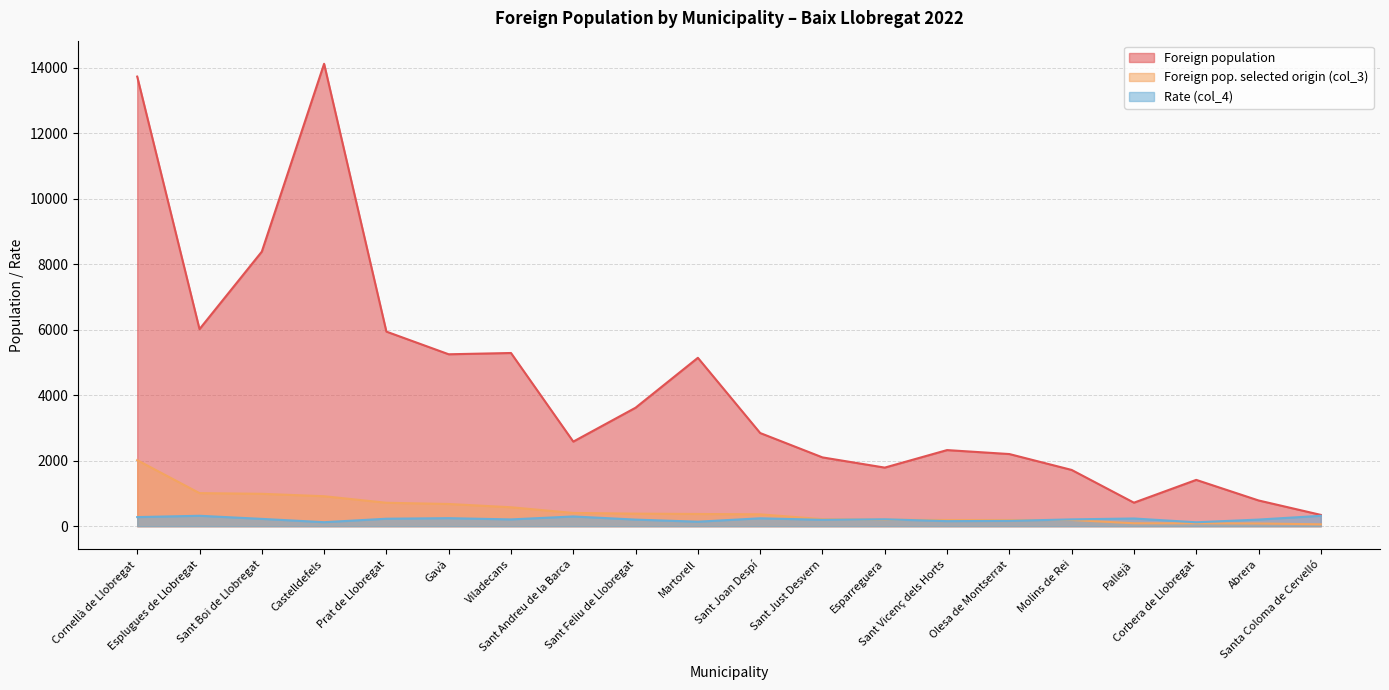

Which series has the largest total across all categories?

Foreign population